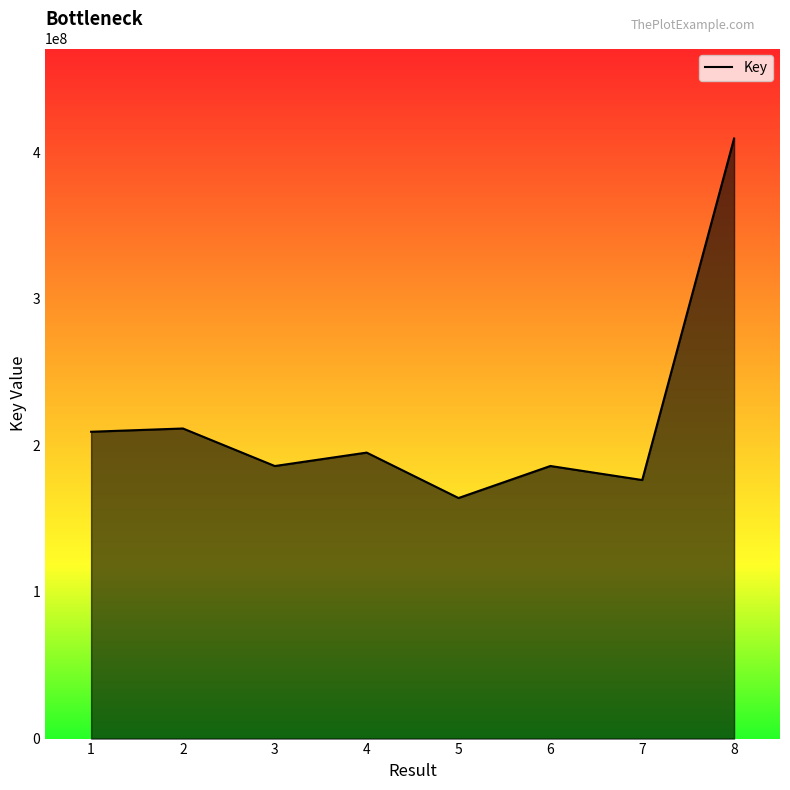

What value does the data have at 6, to the nearest 50?

185939400